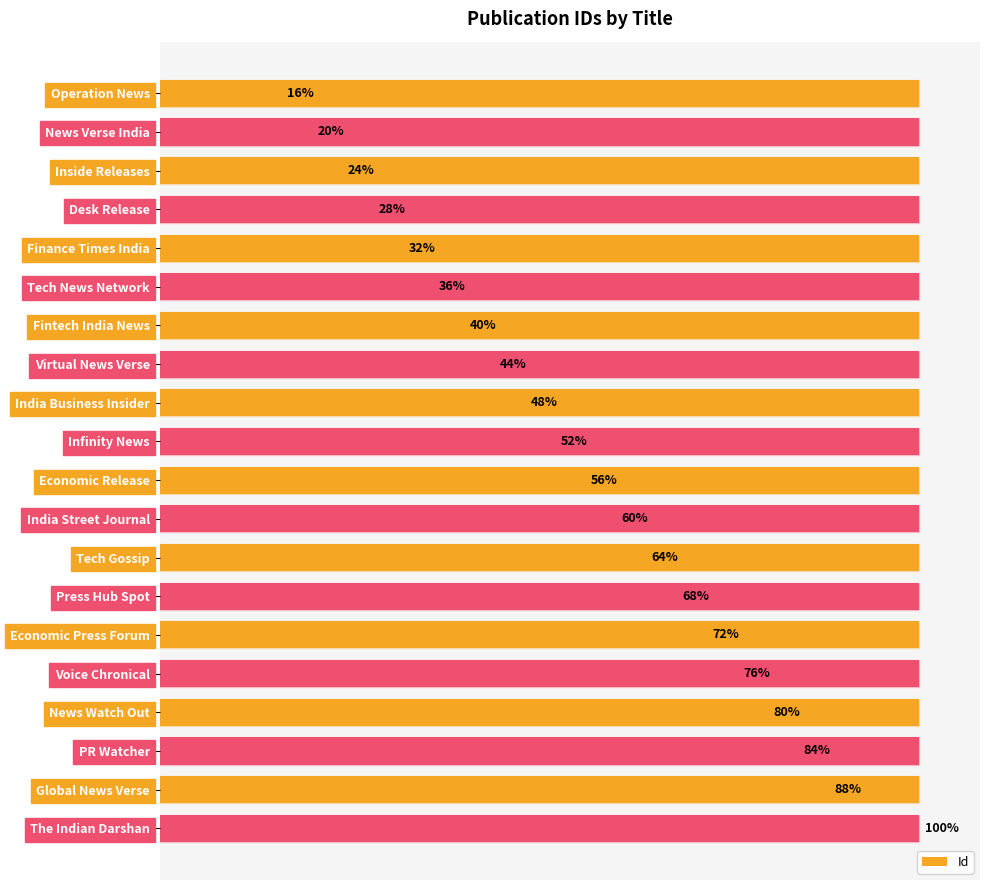

Where is the data nearest to the value 14?

Economic Release